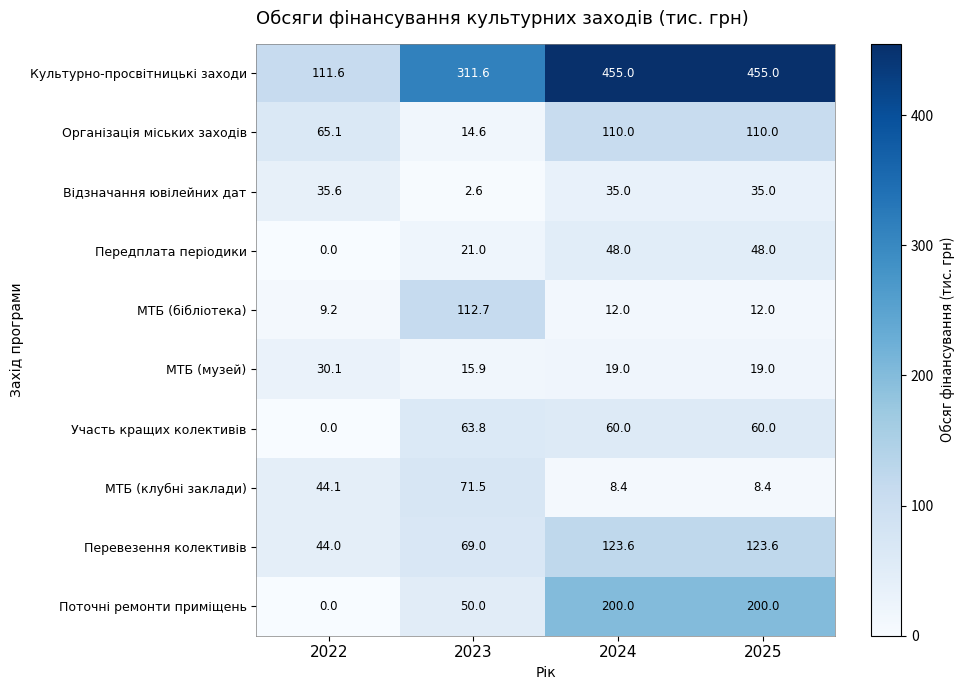

What is the total value across all series at 2023?

732.7